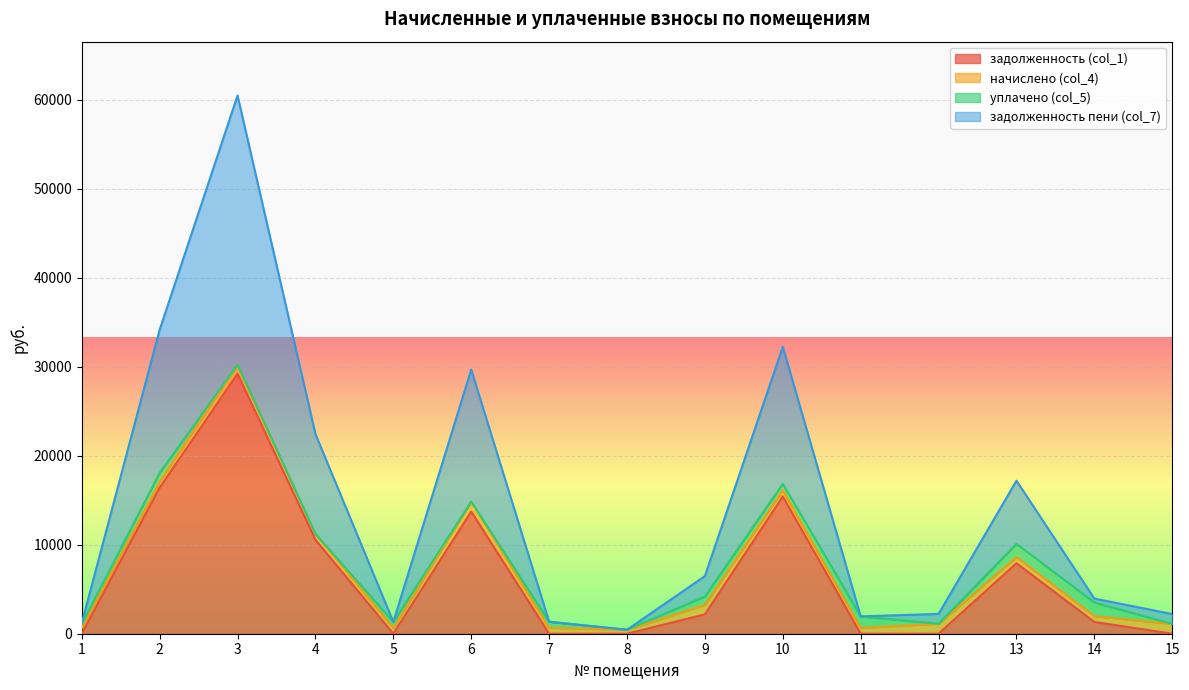

What is the difference between the second highest and minimum values in the задолженность (col_1) series?

16425.0